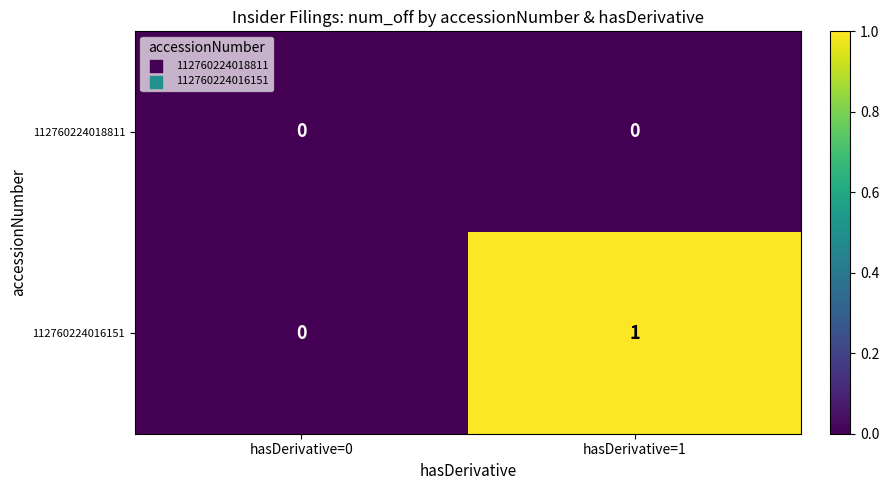

At which category is the sum across all series the highest?

hasDerivative=1